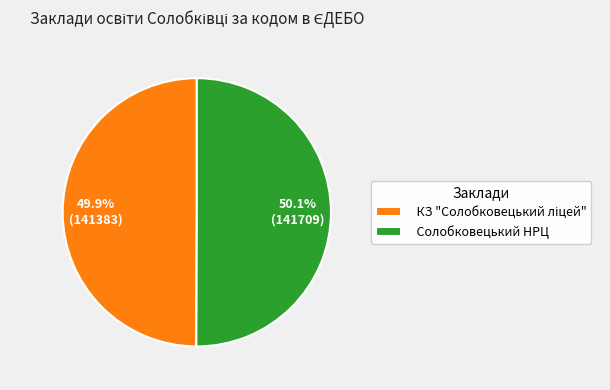

Is there a majority slice in this chart?

Yes